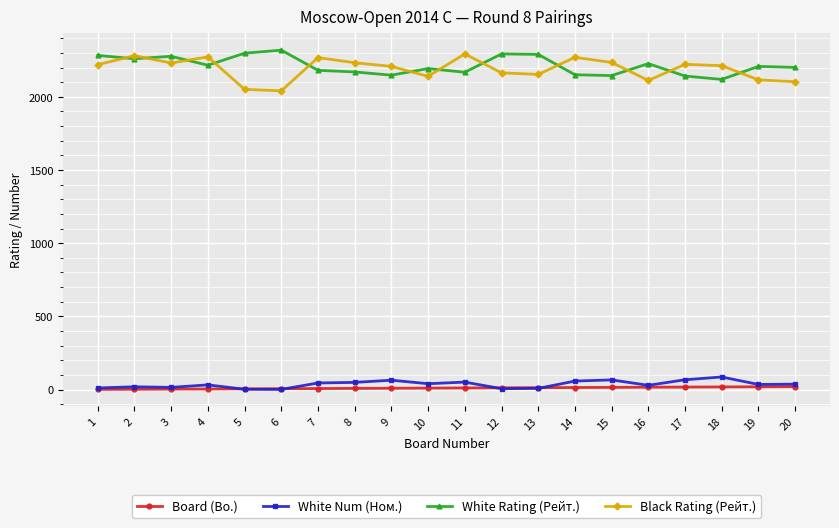

What is the maximum value shown in the chart?

2319